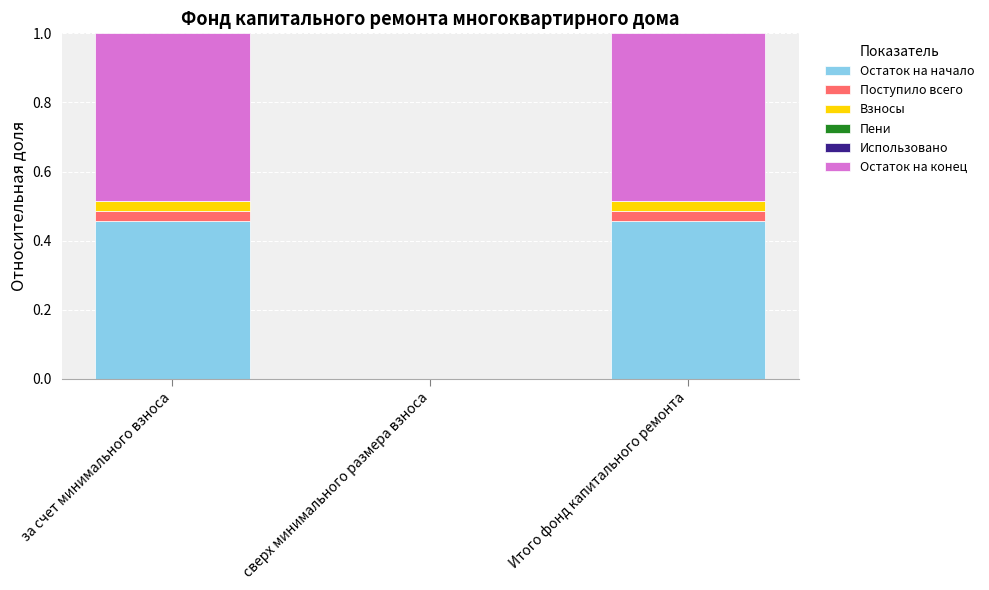

Count the number of categories in the chart.

3